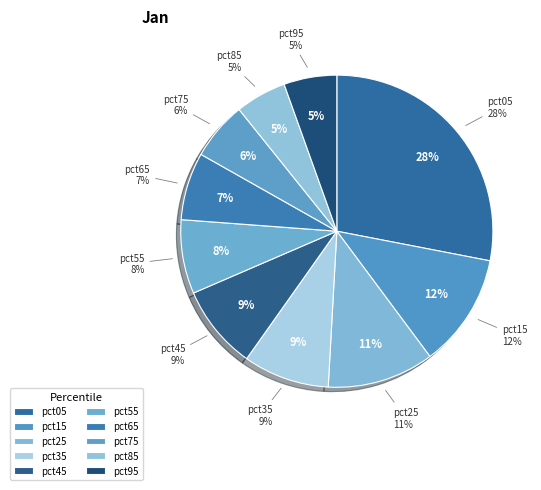

What percentage is the pct95 slice, to the nearest percent?

5%